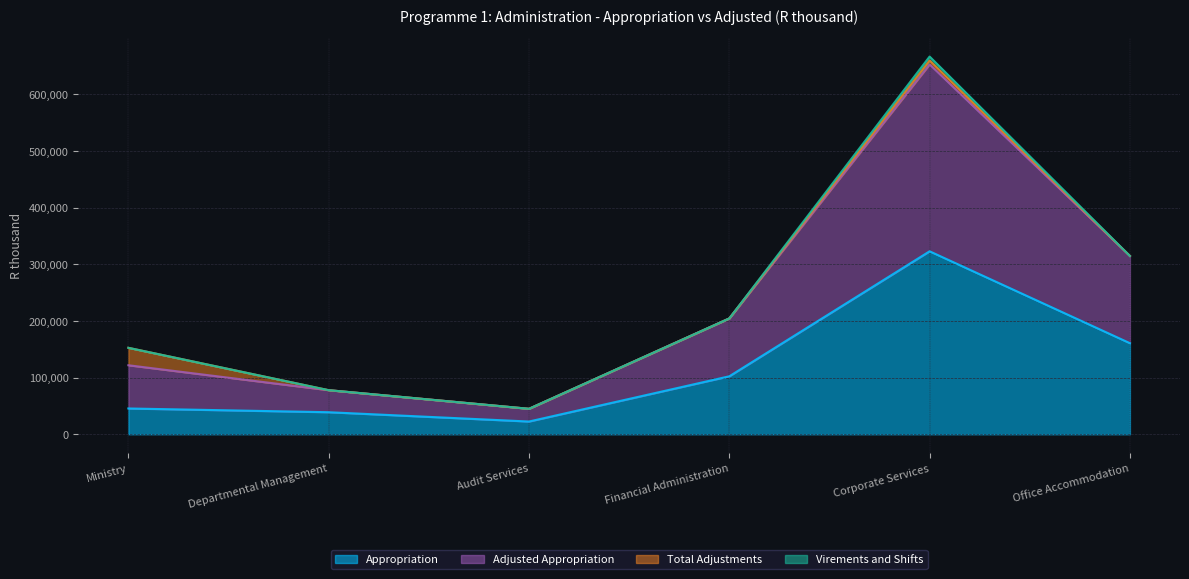

What position from the left is Office Accommodation?

6